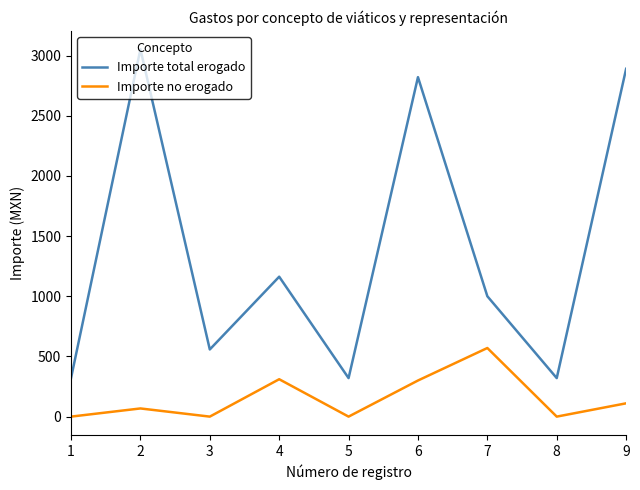

Is the value of Importe no erogado at 6 greater than the value of Importe total erogado at 2?

No